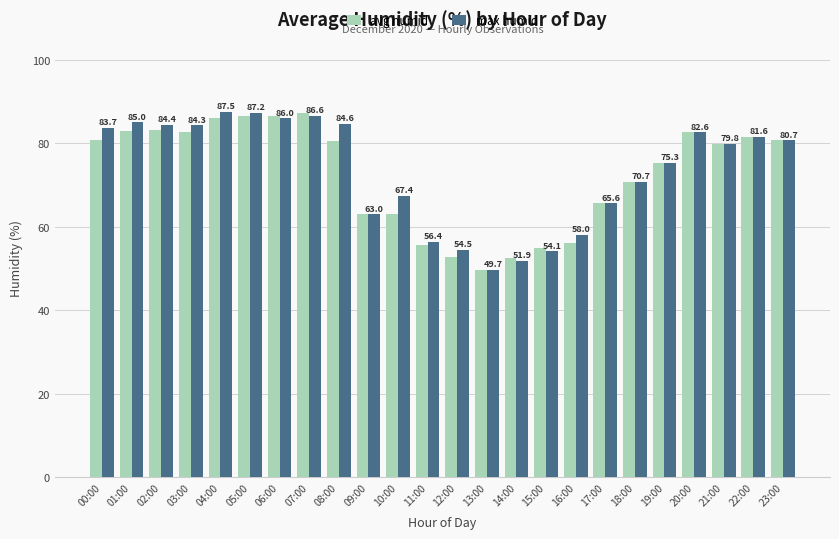

At which label is max humid closest to 68?

10:00